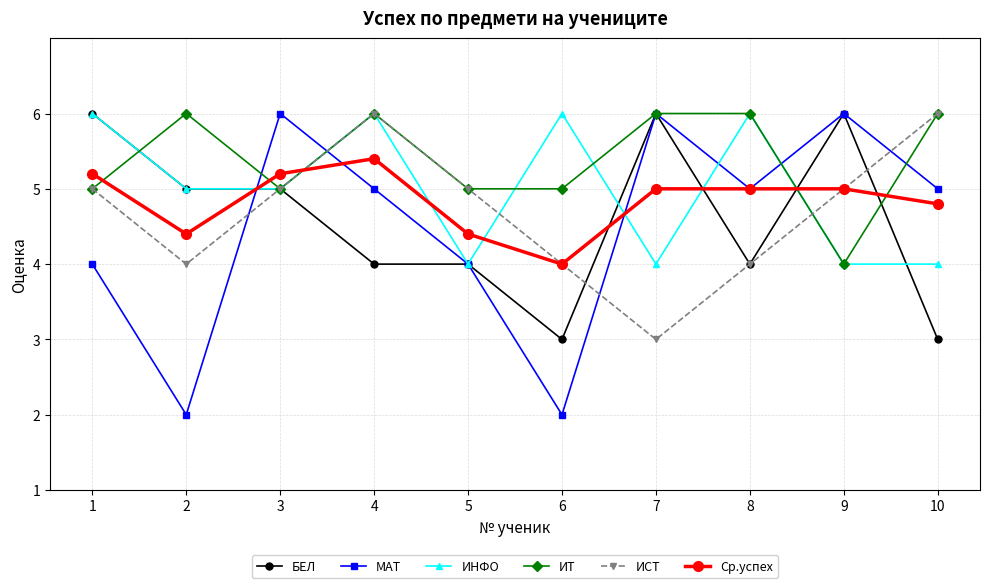

Which series ends up on top after the final intersection of МАТ and БЕЛ?

МАТ